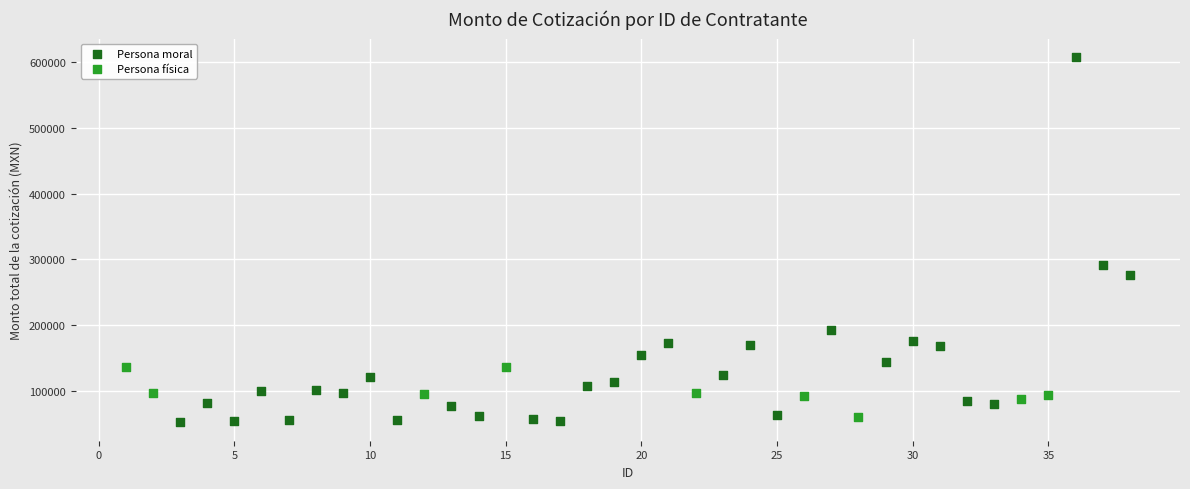

Which series has the largest Y range (max minus min)?

Persona moral